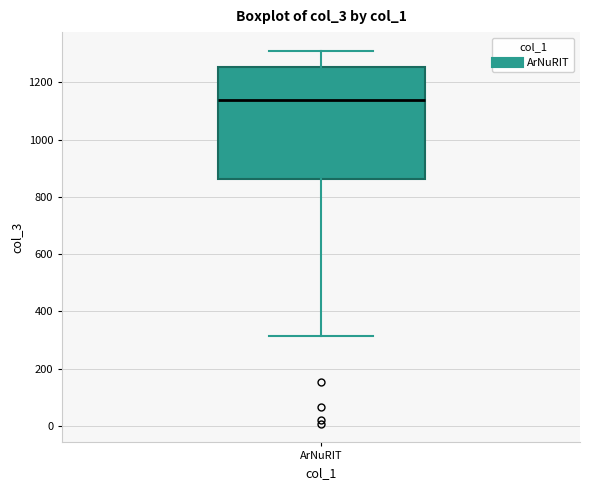

Where does the median line of the box for ArNuRIT sit on the y-axis? The values are not printed on the chart, so give them approximately, as read against the axis.

1140